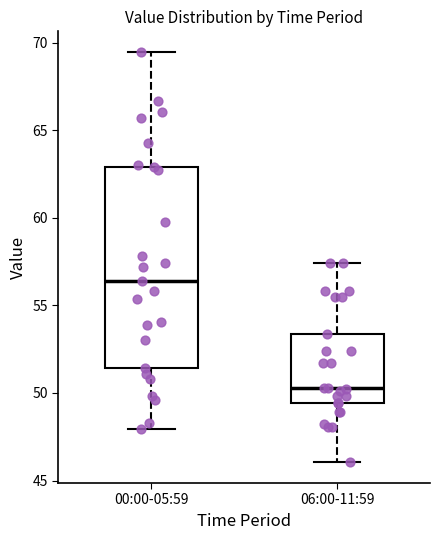

Which box is the tallest, from its lower edge to its upper edge?

00:00-05:59